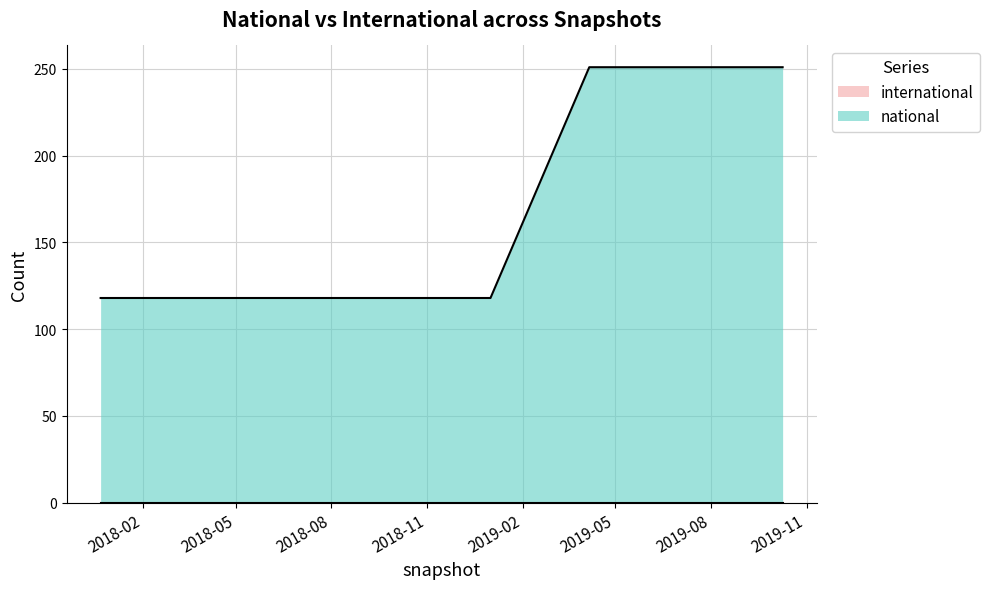

Rank the categories by national value from highest to lowest.

2019-10-09, 2019-04-06, 2019-07-01, 2018-09-28, 2018-07-11, 2017-12-22, 2018-04-09, 2019-01-01